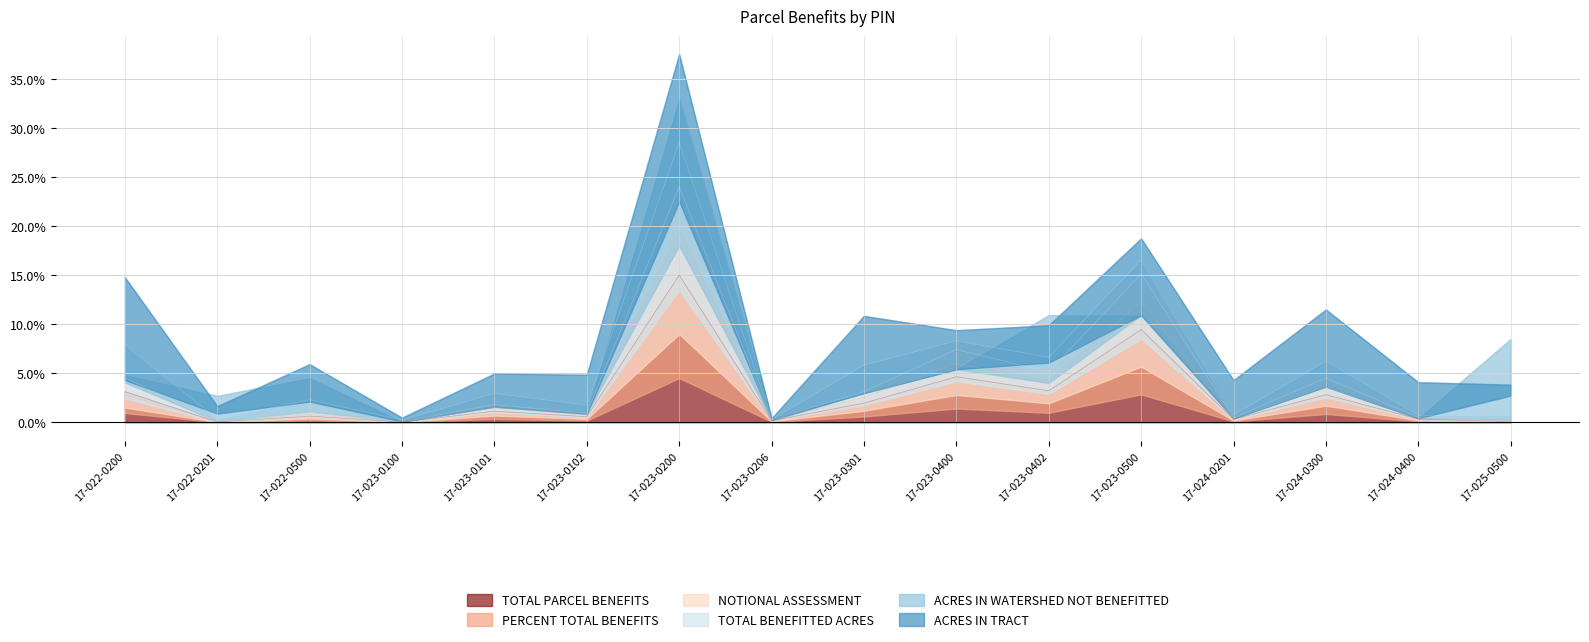

At 17-023-0200, list the series in order from largest to smallest.

TOTAL BENEFITTED ACRES, NOTIONAL ASSESSMENT, PERCENT TOTAL BENEFITS, TOTAL PARCEL BENEFITS